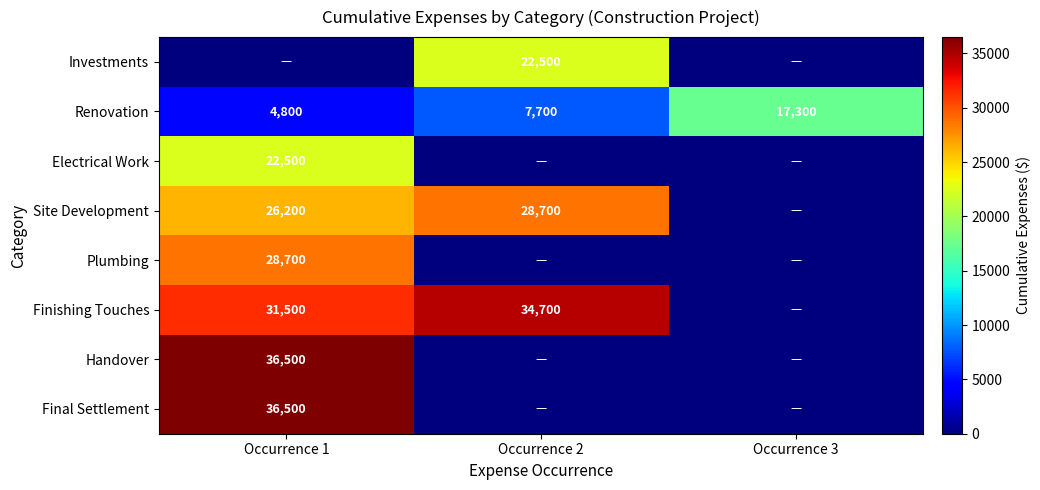

The Final Settlement series shows 36500 at Occurrence 1. True or false?

True